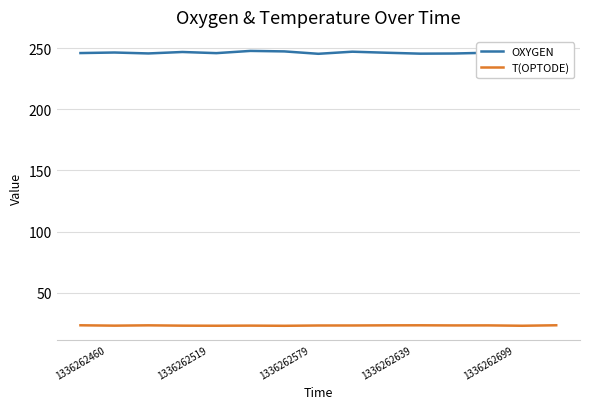

True or false: T(OPTODE) and OXYGEN intersect in this chart.

False